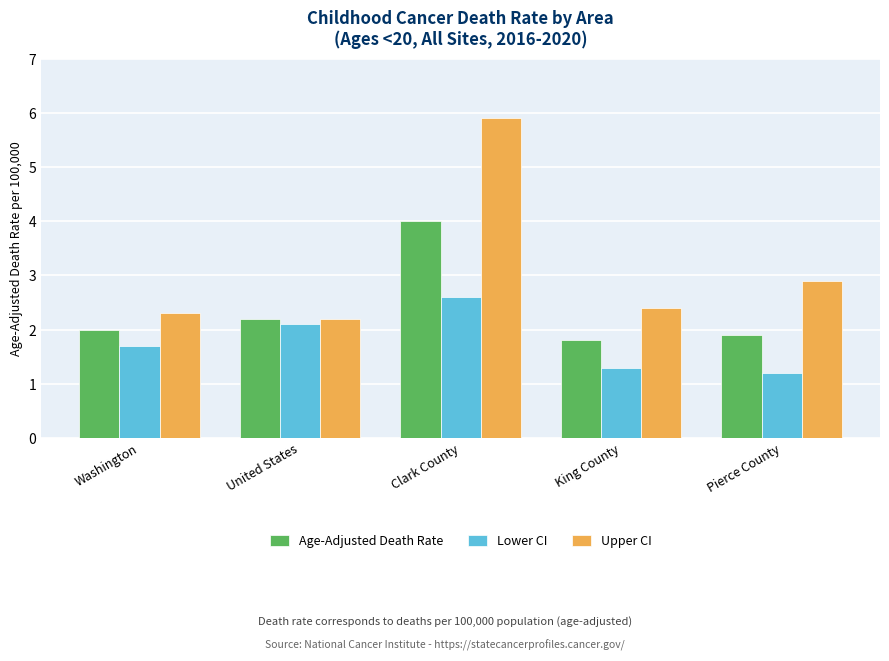

What is the label of the 5th bar from the right?

Washington